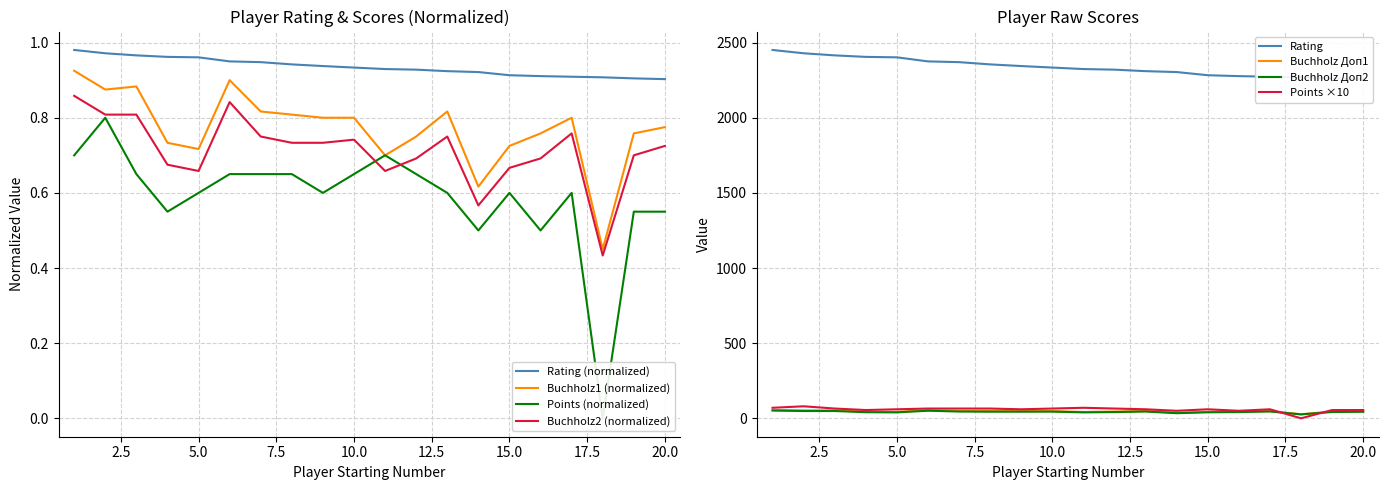

Which label corresponds to the smallest value in the chart?

18